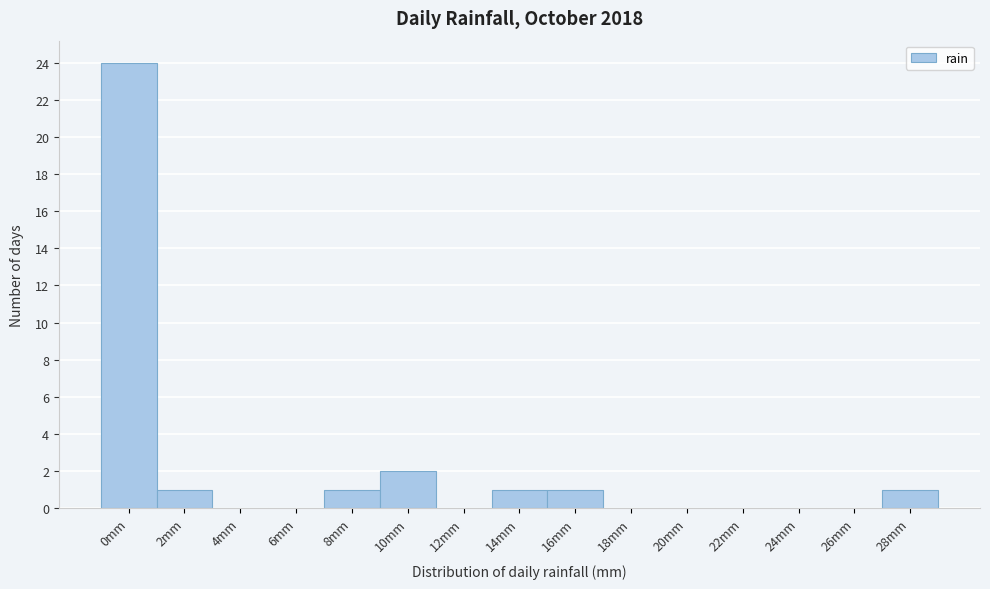

Reading left to right, list all the values displayed in this chart.

0mm=24	2mm=1	4mm=0	6mm=0	8mm=1	10mm=2	12mm=0	14mm=1	16mm=1	18mm=0	20mm=0	22mm=0	24mm=0	26mm=0	28mm=1